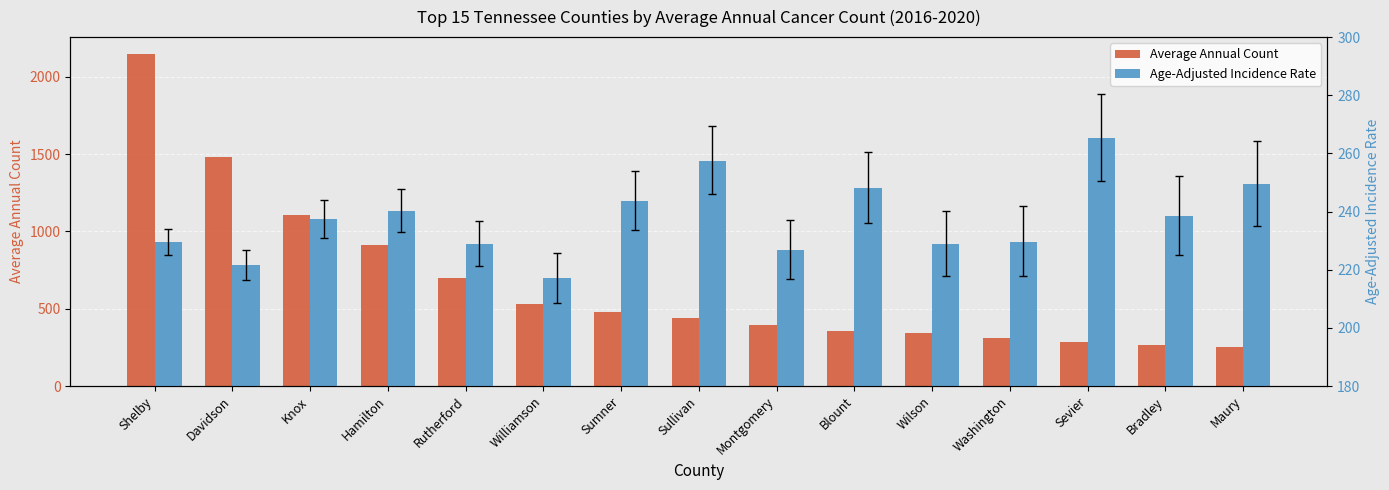

Are the bars horizontal?

No